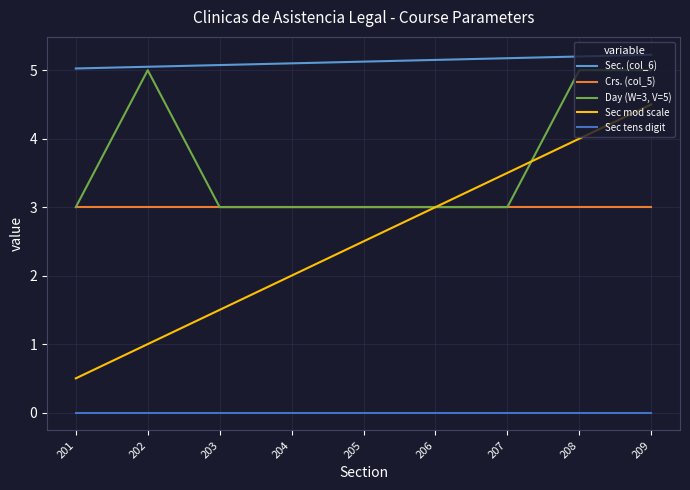

What is the maximum value for Sec. (col_6)?

5.2